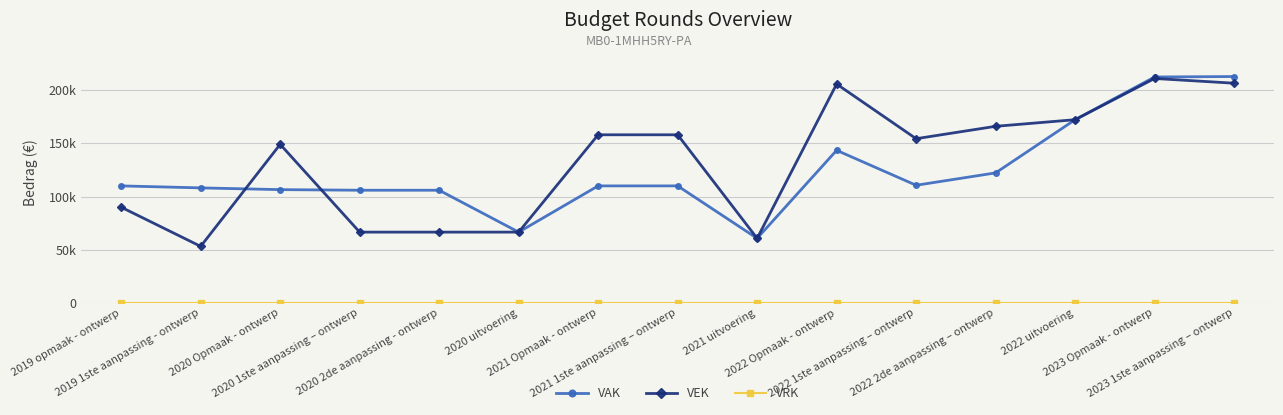

Is this an area chart (filled region under the line)?

No